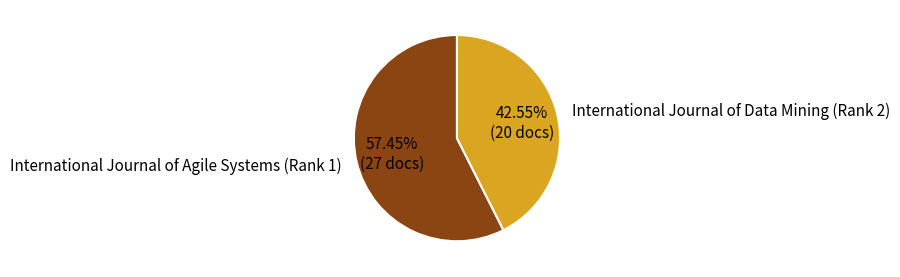

Which has a higher value, International Journal of Data Mining (Rank 2) or International Journal of Agile Systems (Rank 1)?

International Journal of Agile Systems (Rank 1)